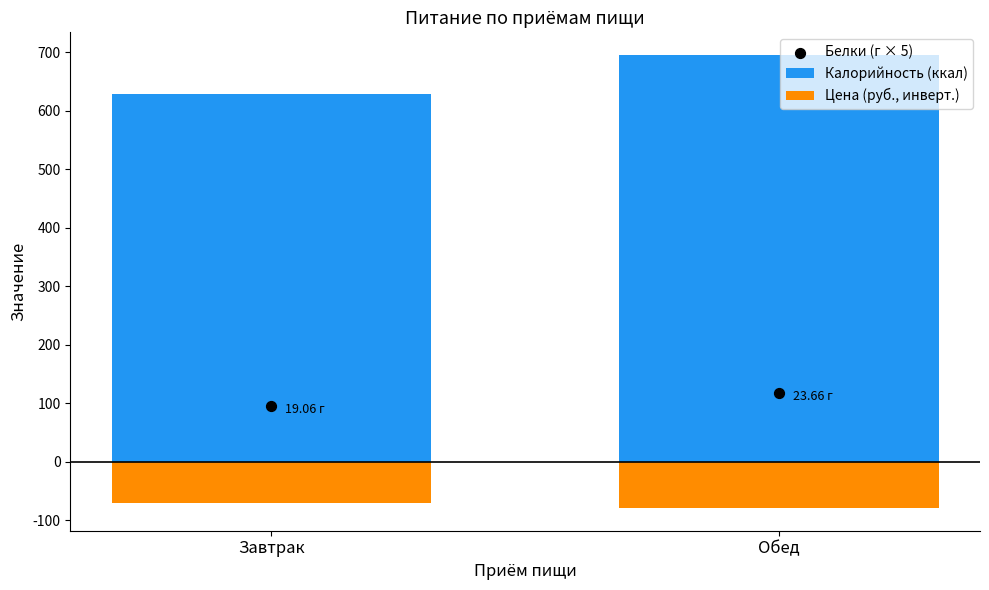

Which series reaches the minimum Y coordinate?

Цена (руб., инверт.)